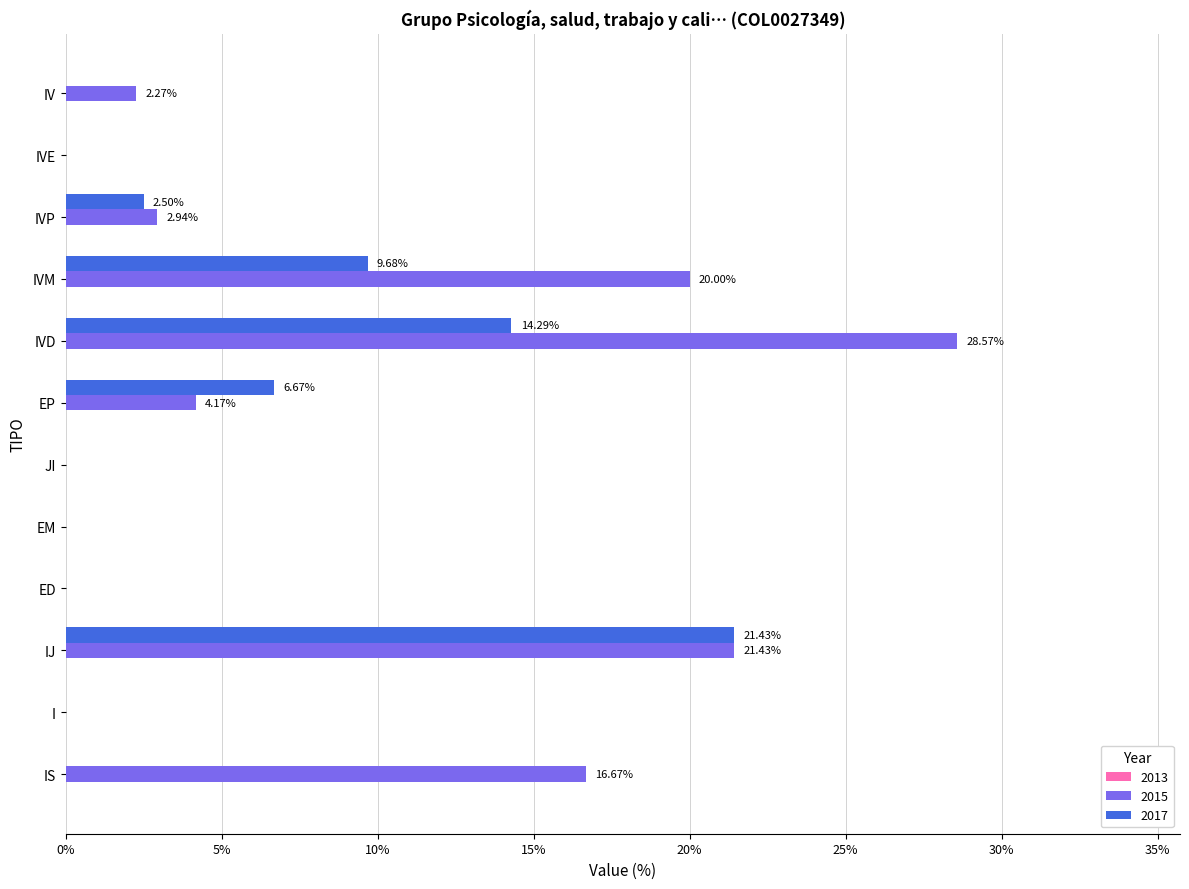

Which label corresponds to the largest value in the chart?

IVD